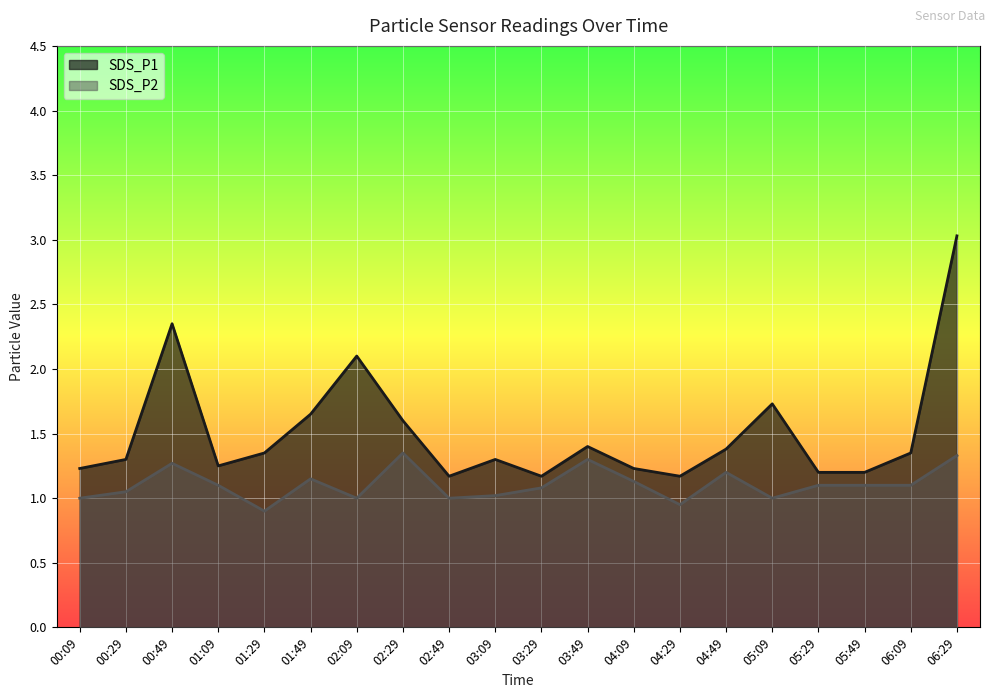

What is the approximate value of SDS_P1 at 06:09?

1.4